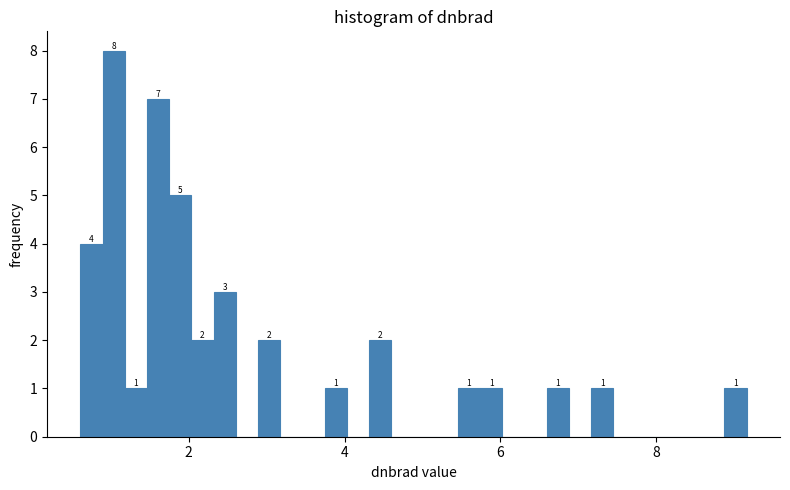

Read against the x-axis, roughly where is the centre of the tallest bar?

1.0